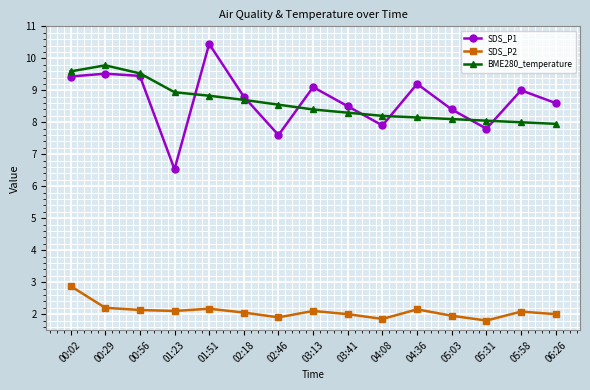

What is the lowest value of the SDS_P1 series?

6.5